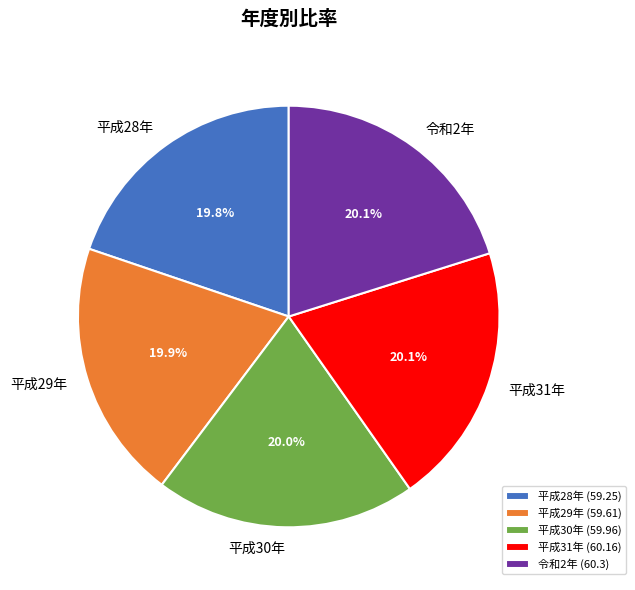

Is 平成30年 the majority of the pie?

No